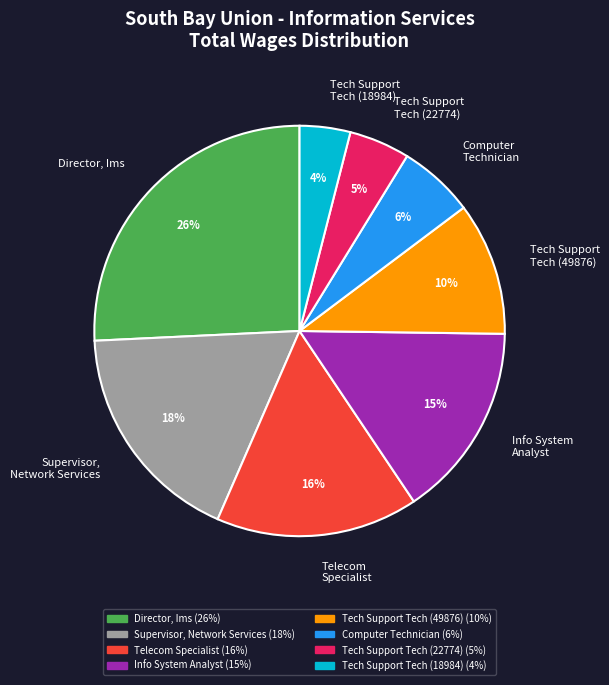

Is there any slice that represents more than half of the pie?

No